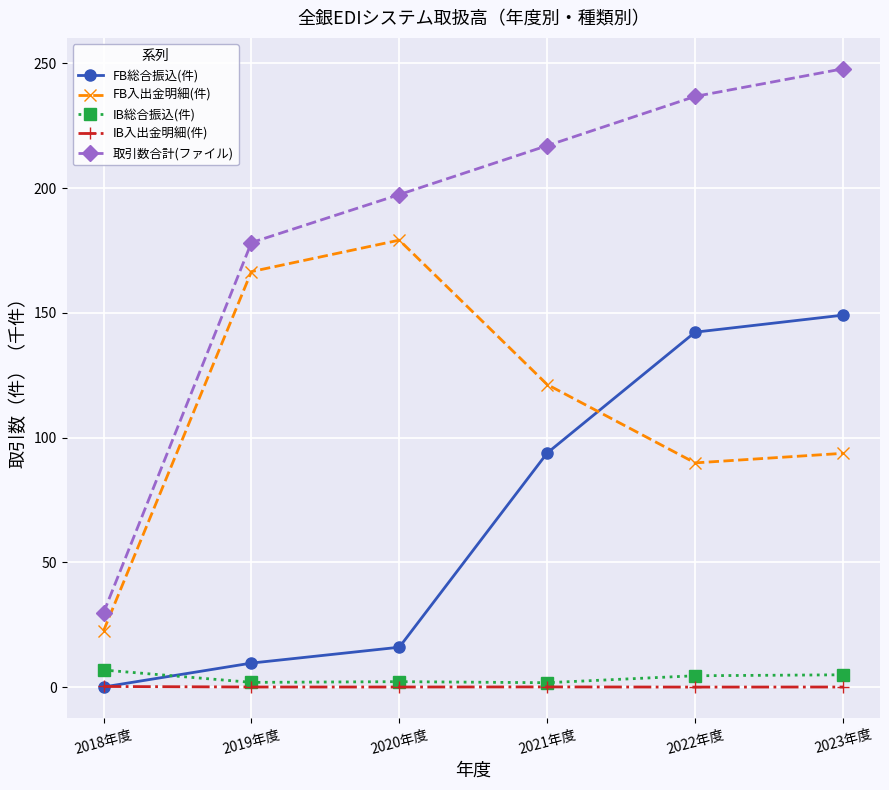

What is the total value across all series at 2019年度?

356.3